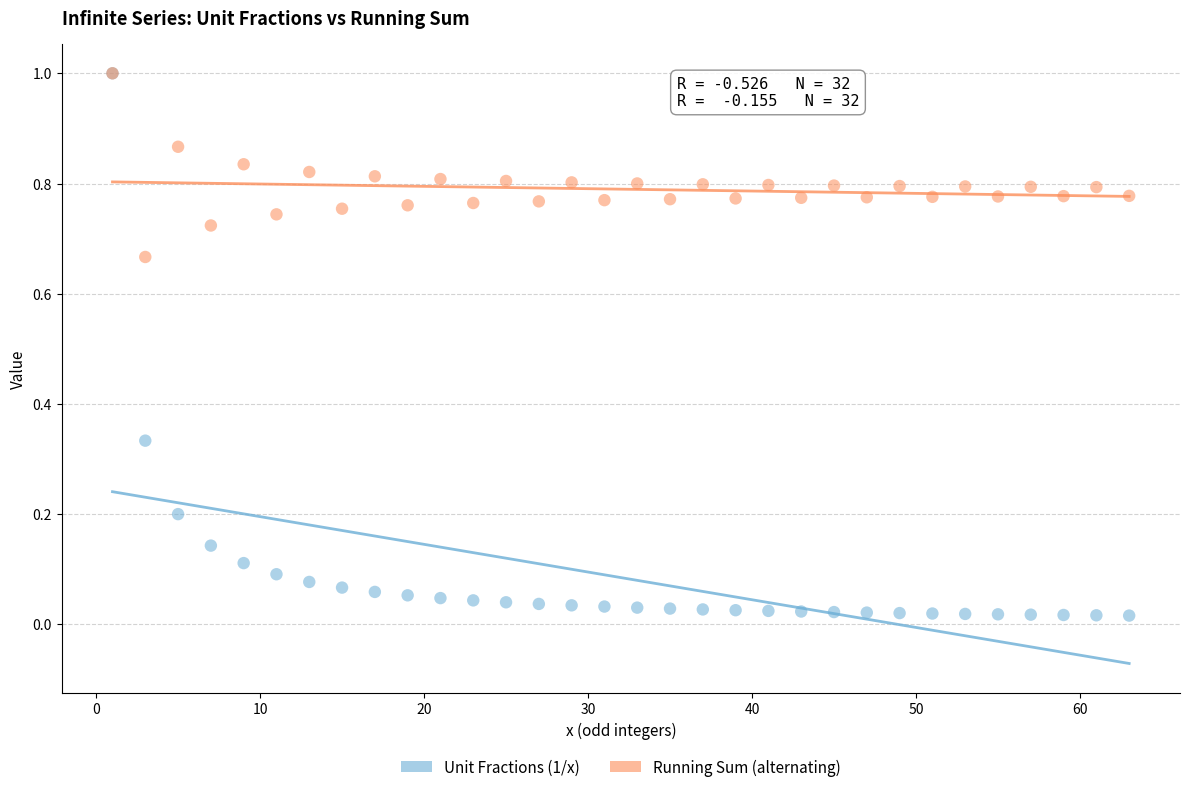

Which series has the largest Y range (max minus min)?

Unit Fractions (1/x)